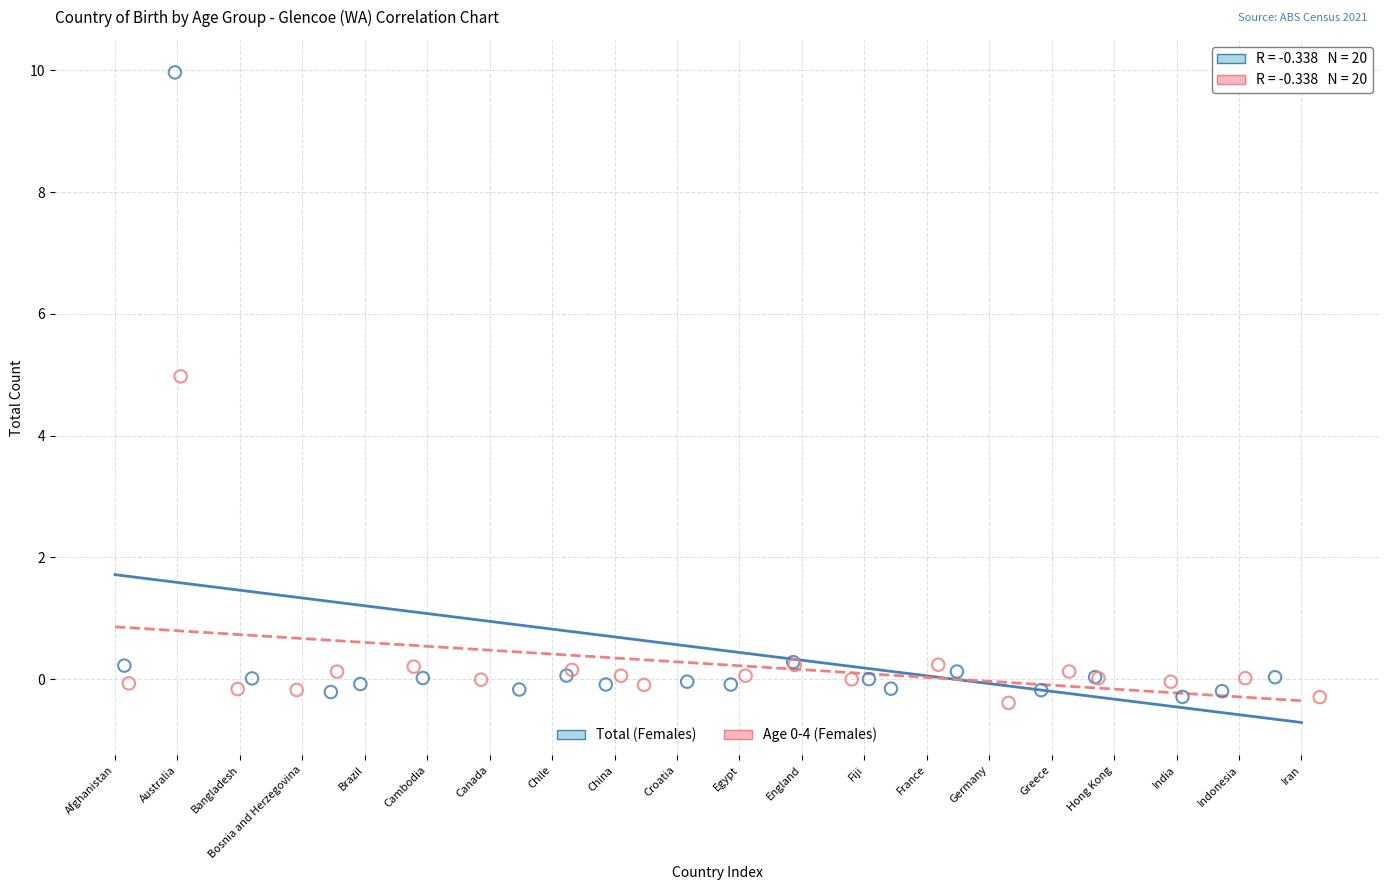

Which series has the widest spread of Y values?

Total (Females)